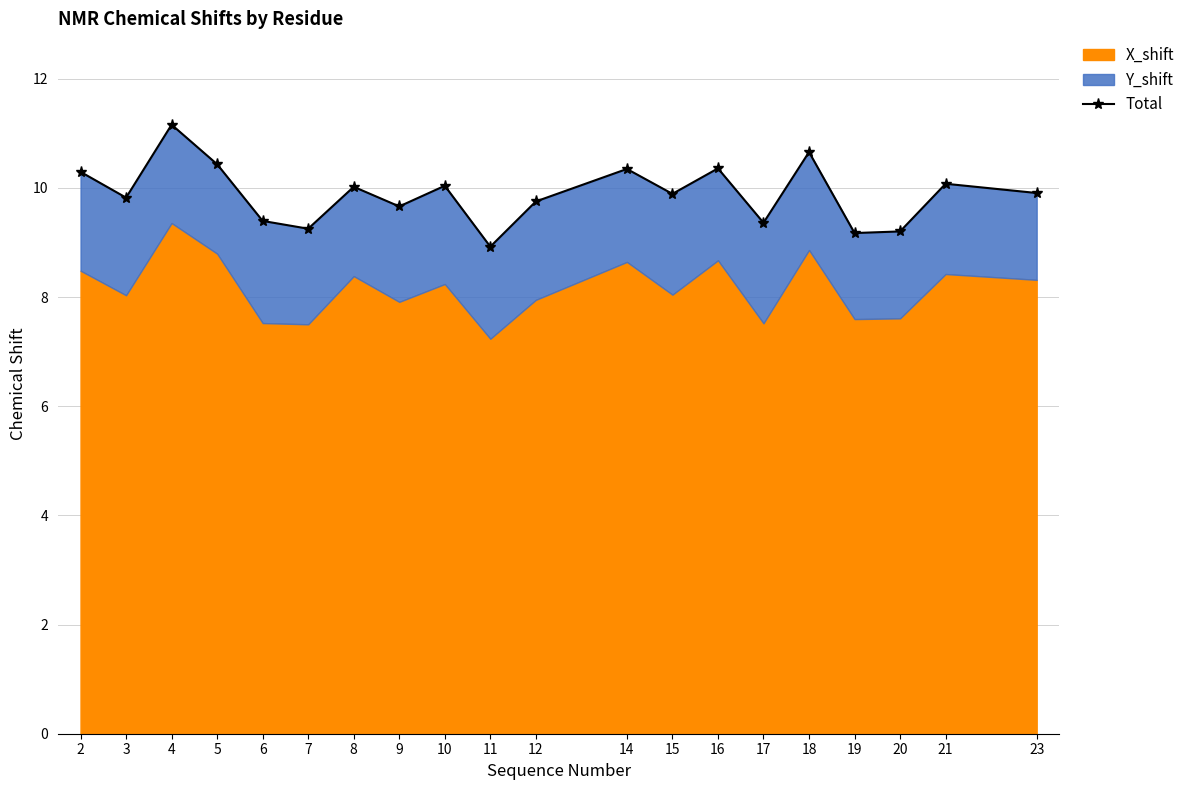

Reading right to left, what are all the values shown in this chart?

23=9.9	21=10.1	20=9.2	19=9.2	18=10.7	17=9.4	16=10.4	15=9.9	14=10.3	12=9.8	11=8.9	10=10.0	9=9.7	8=10.0	7=9.3	6=9.4	5=10.4	4=11.2	3=9.8	2=10.3